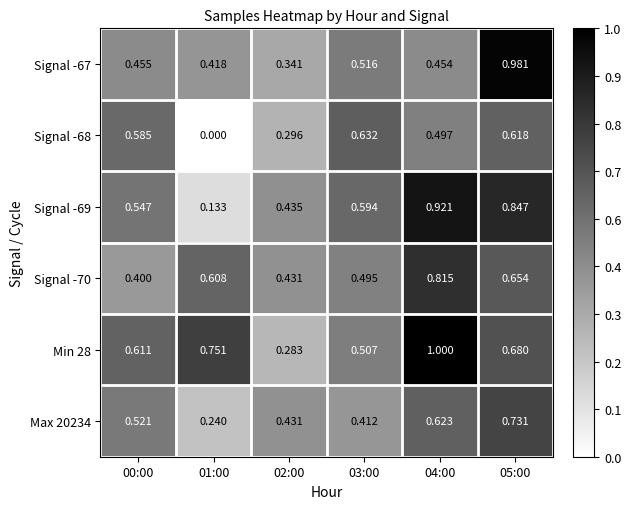

How many data points does each series have?

6